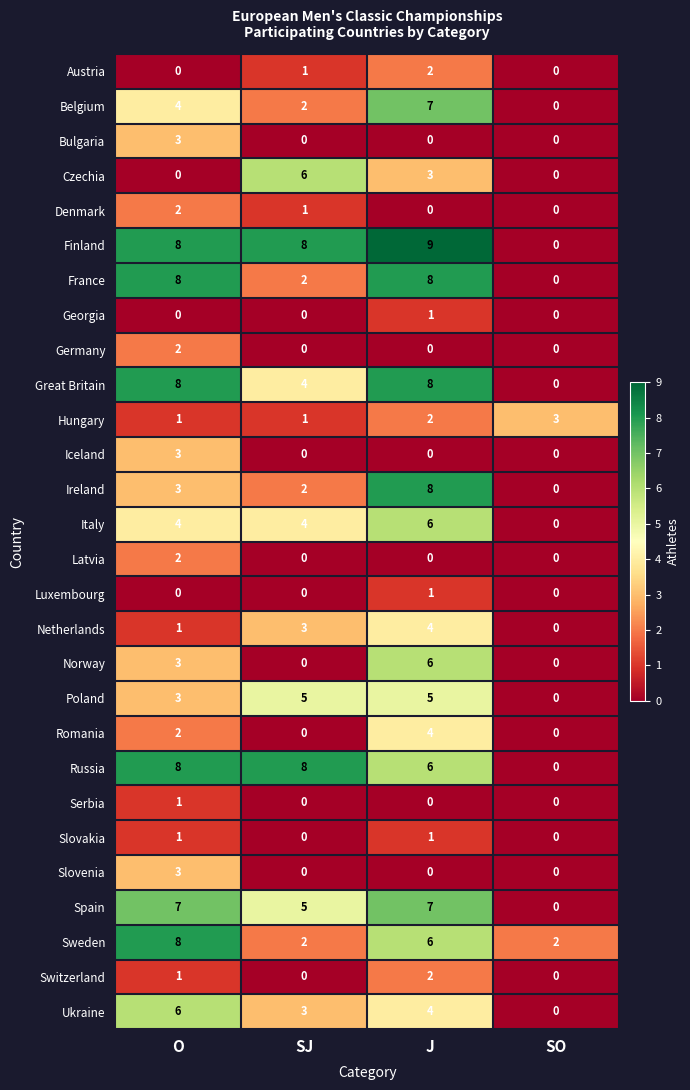

What value does the Great Britain series have at O?

8